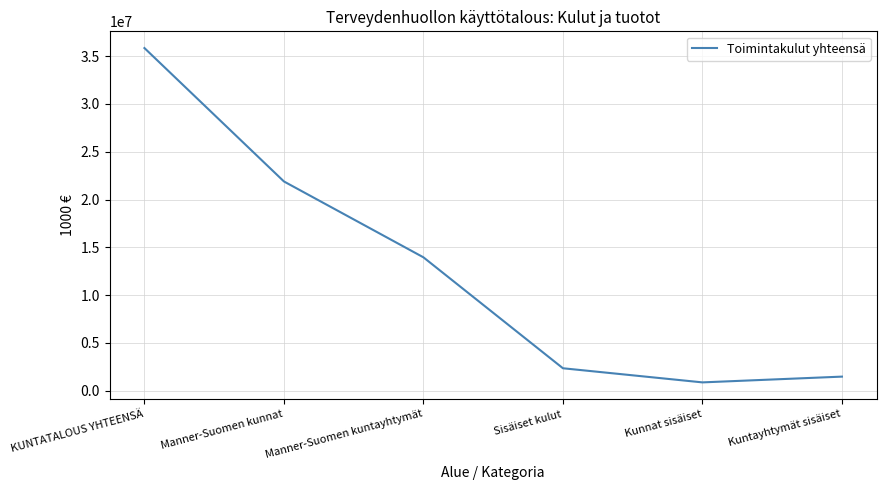

True or false: the data has more than 2 interior local peaks.

False